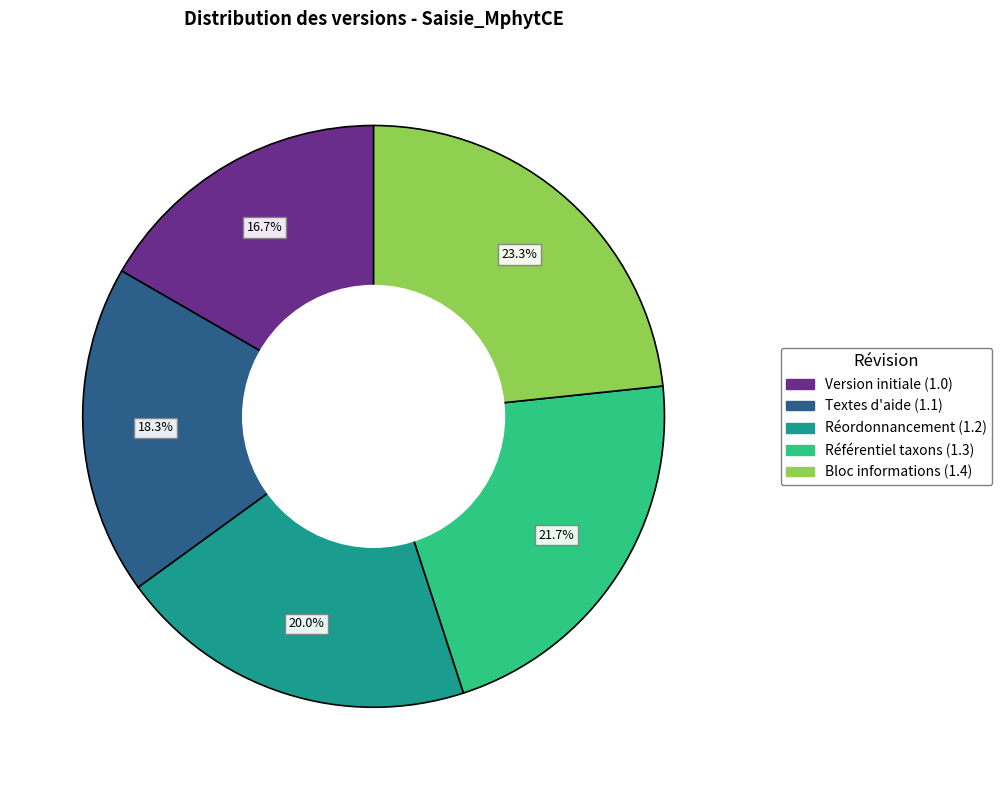

To the nearest percent, what is the difference between the largest and smallest slice percentages?

7%